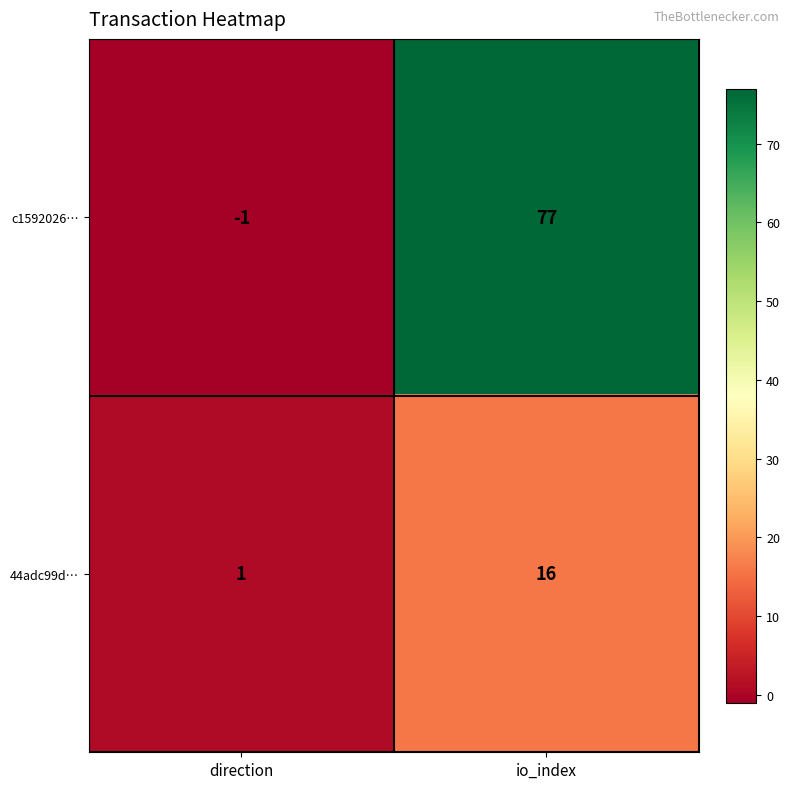

What is the spread (max minus min) of values at io_index?

61